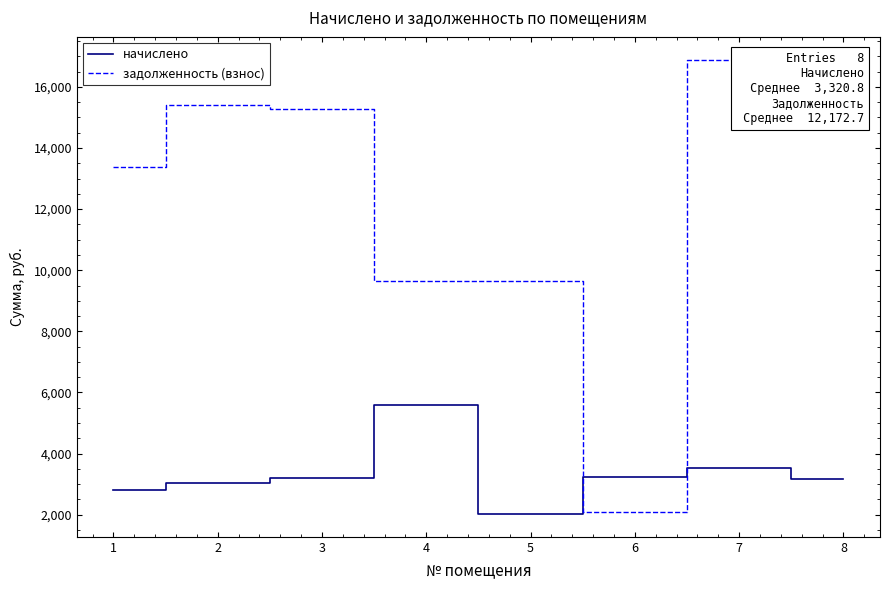

List the labels in order of задолженность (взнос) value, largest first.

7, 2, 3, 8, 1, 4, 5, 6